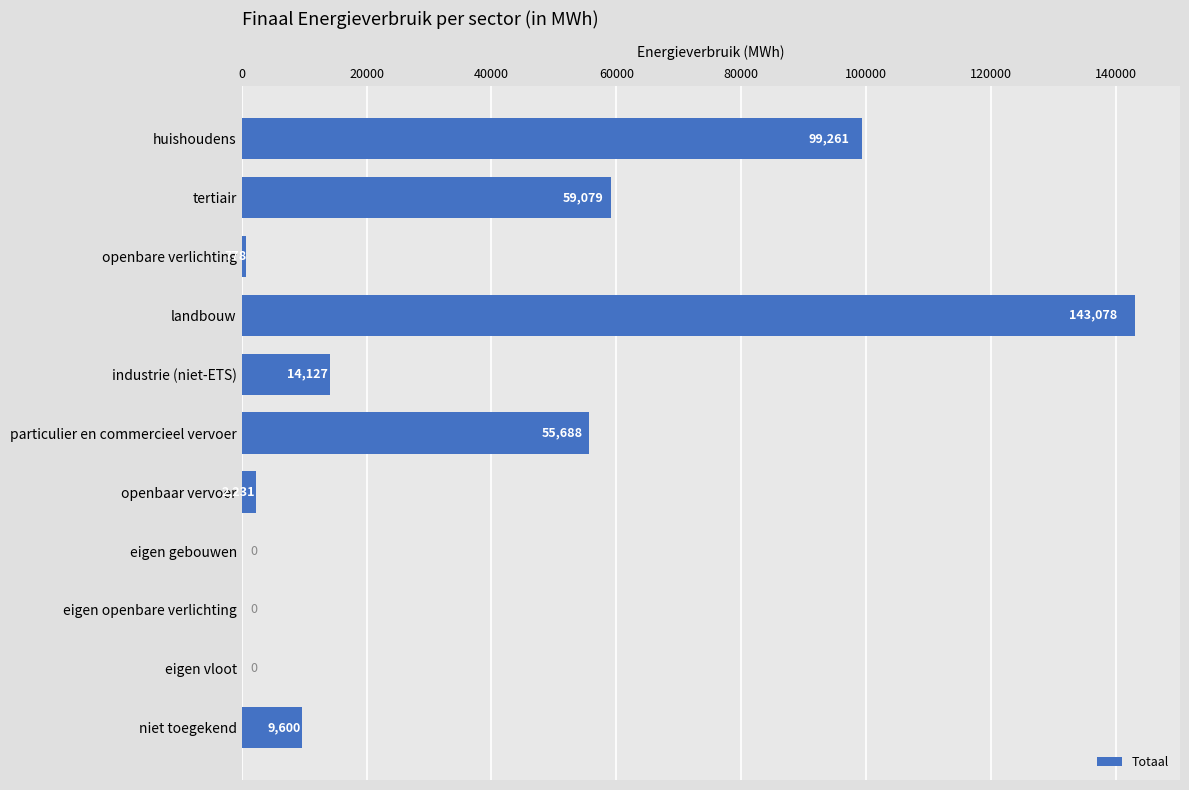

What is the maximum value shown in the chart?

143078.5